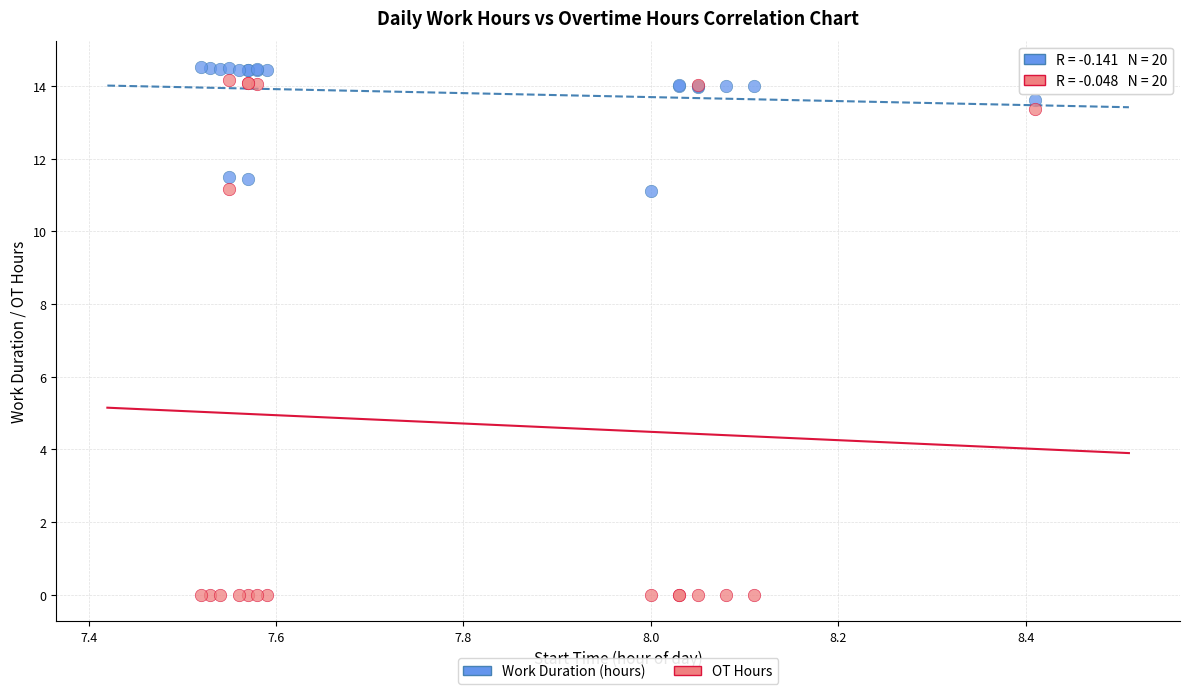

Which series has the widest spread of Y values?

OT Hours